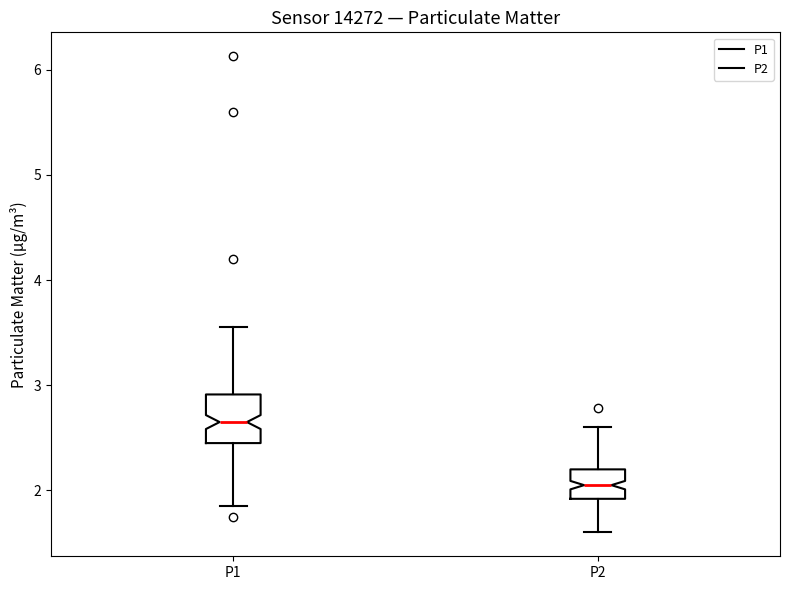

Reading left to right, read every box against the y-axis: the position of its median line, the range the box covers, and the ends of its whiskers. The values are not printed on the chart, so give them approximately, as read against the axis.

P1: median 2.7, box 2.5 to 2.9, whiskers 1.9 to 3.6
P2: median 2.1, box 1.9 to 2.2, whiskers 1.6 to 2.6